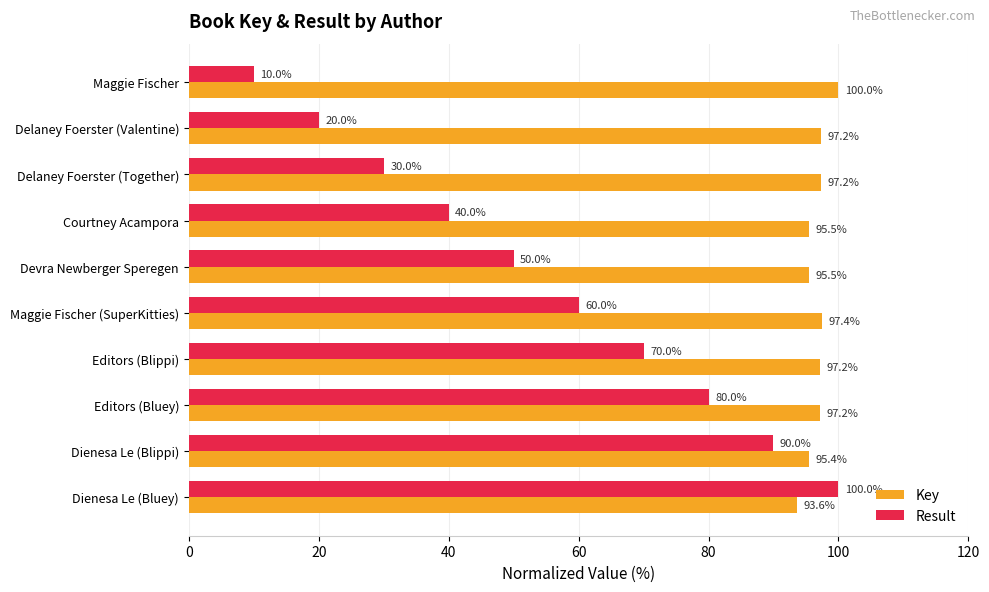

What are all the series names shown in the legend?

Key, Result